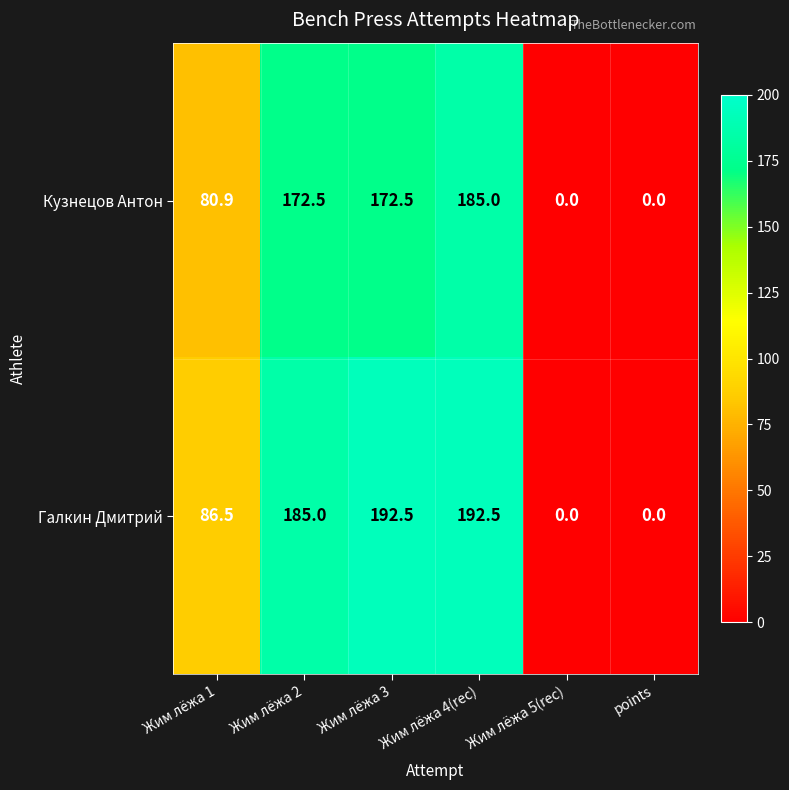

The Галкин Дмитрий series shows 185.0 at Жим лёжа 2. True or false?

True